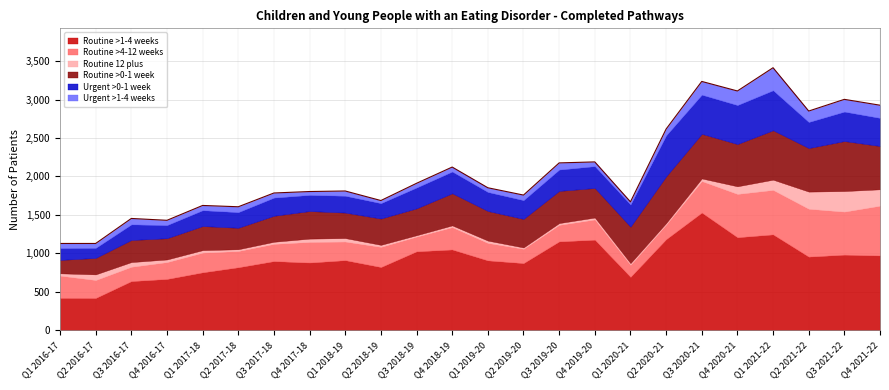

How many series are shown in this chart?

6